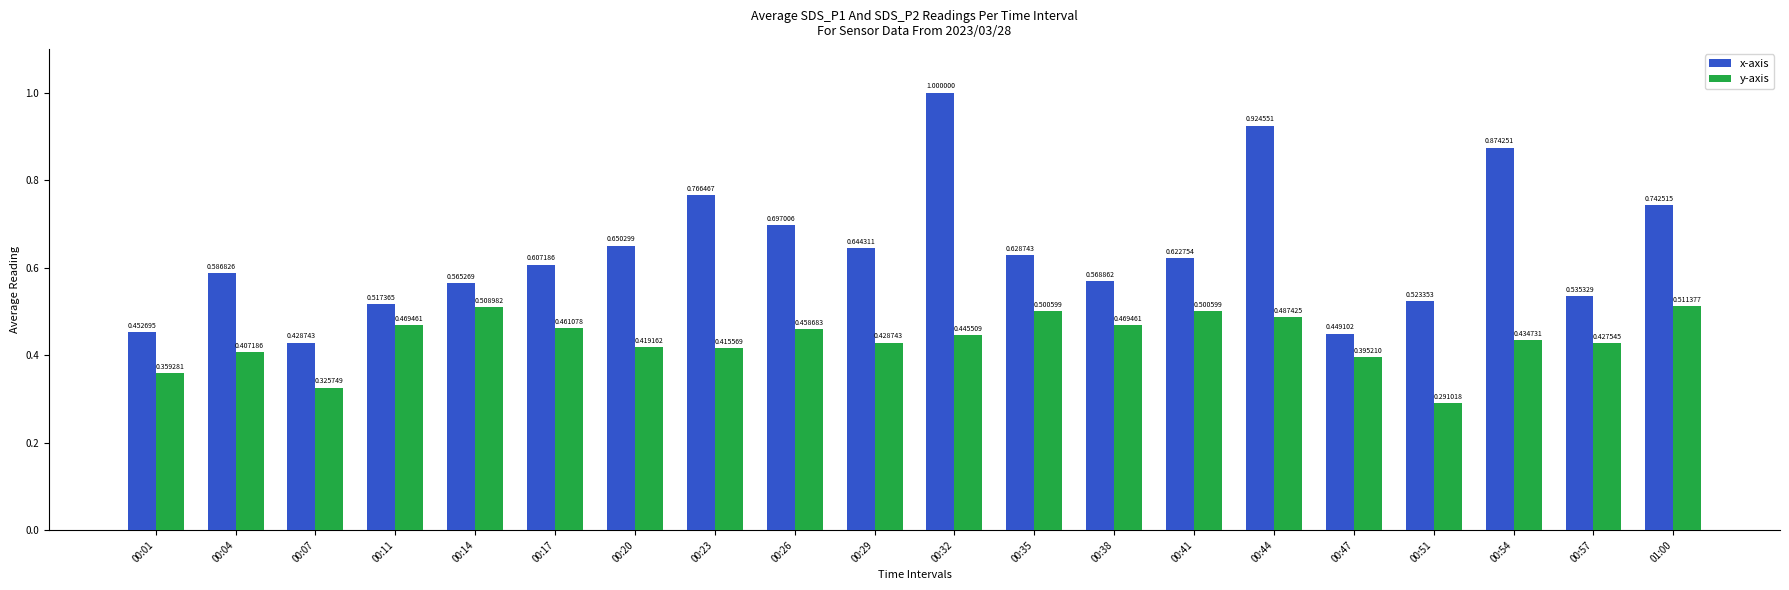

How many y-axis values are between 0 and 1?

20